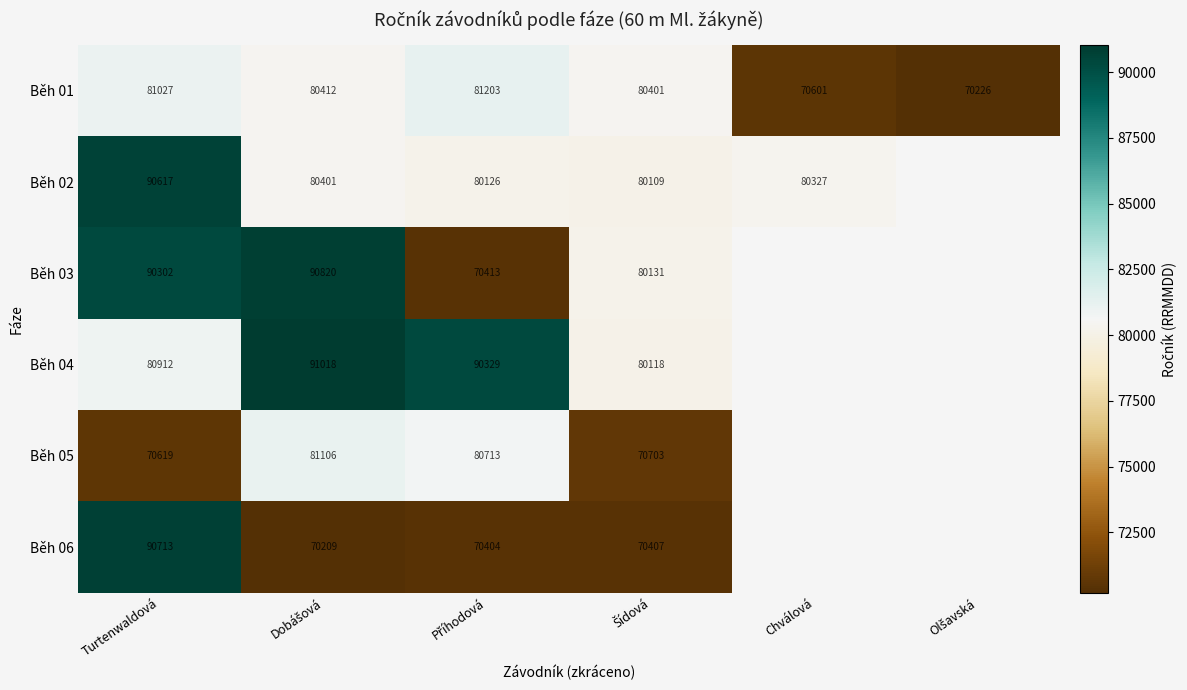

The value of Běh 05 at Příhodová is 131655.1. True or false?

False